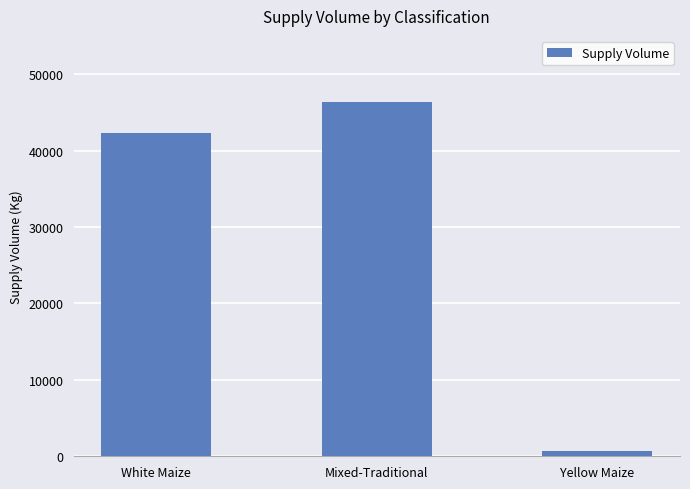

What position from the right is White Maize?

3